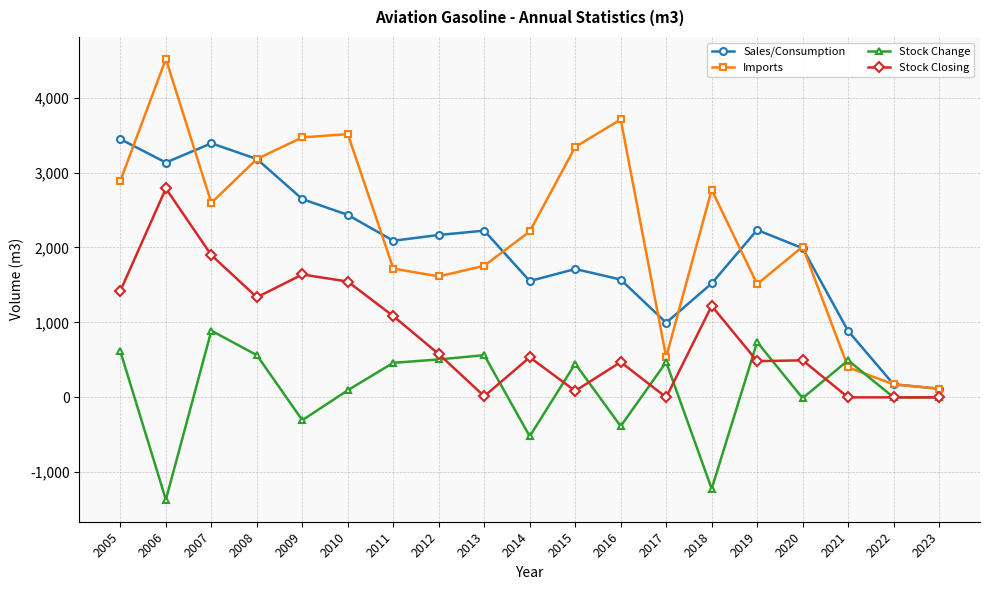

Where is the first local minimum for Imports?

2007